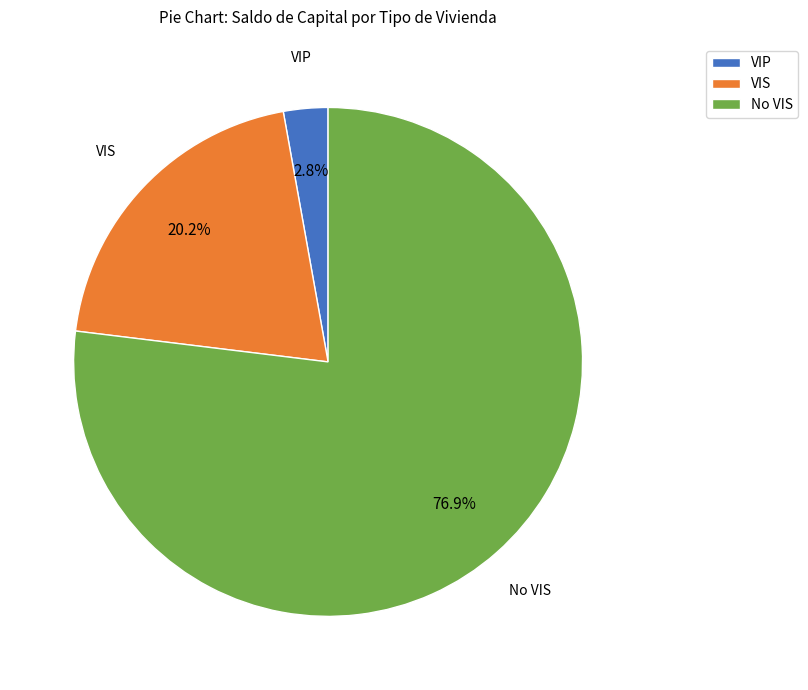

Is there any slice that represents more than half of the pie?

Yes